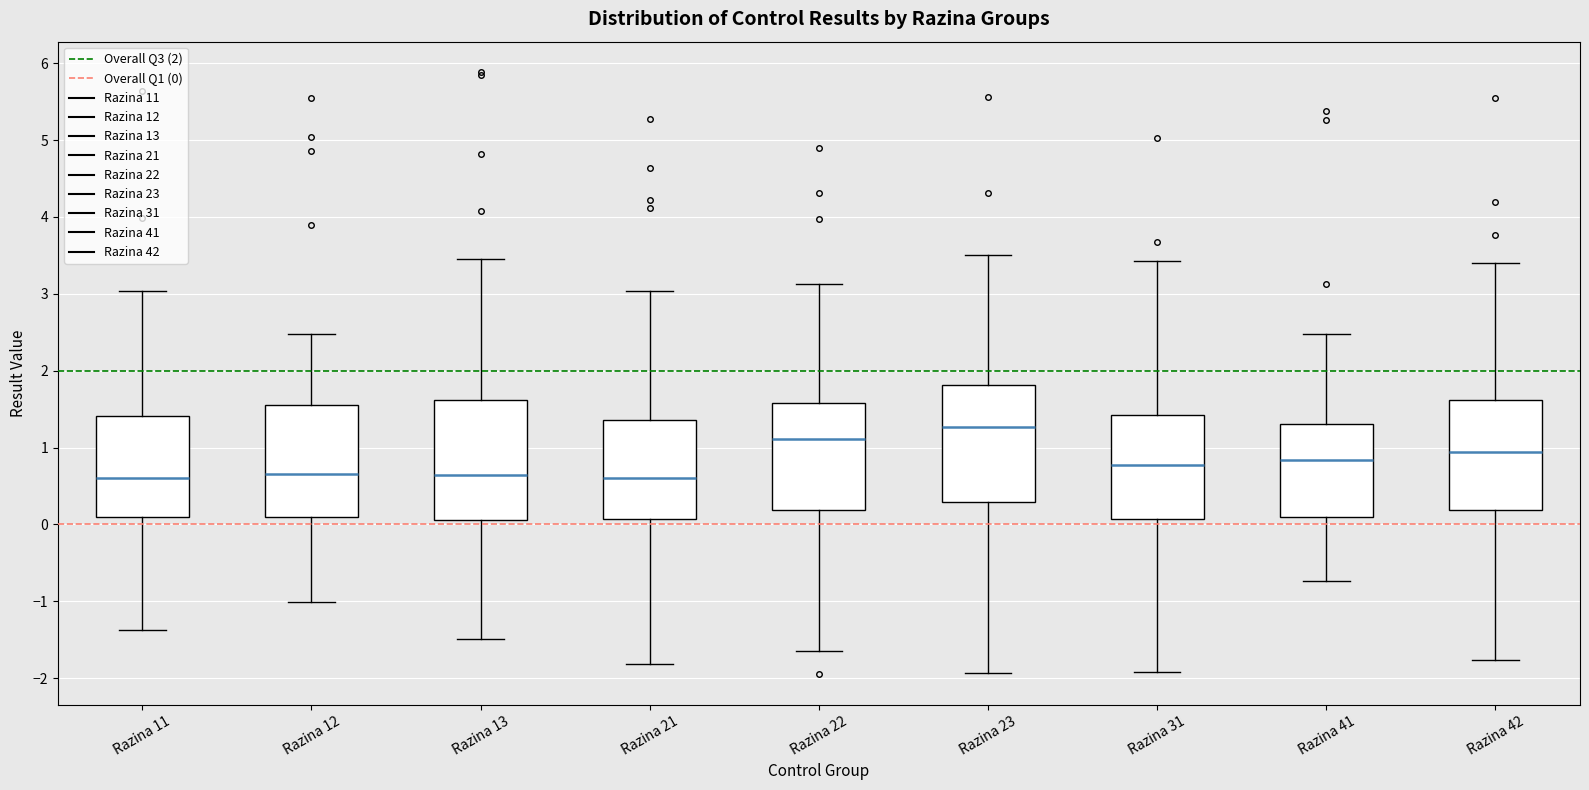

Which box's median line is the highest?

Razina 23